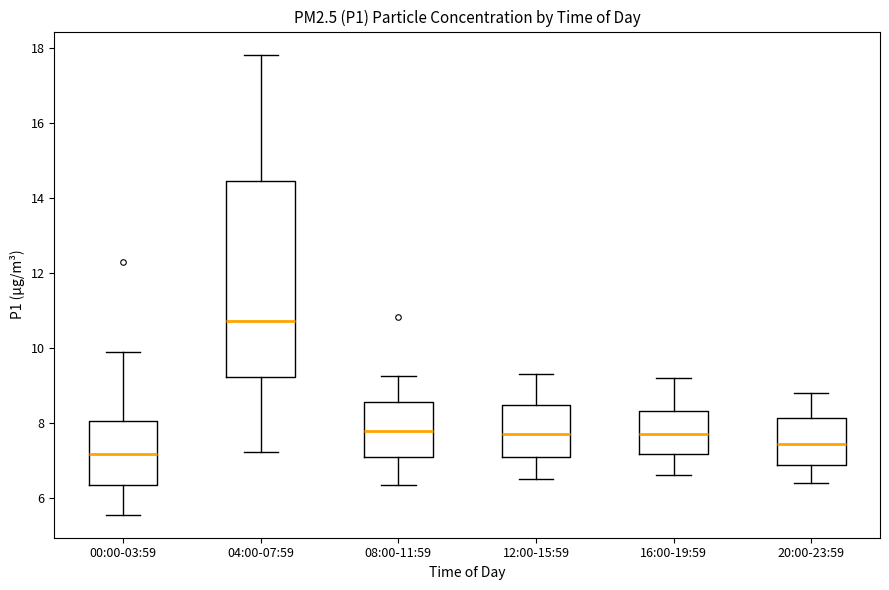

Where is the upper edge of the box for 20:00-23:59 on the y-axis? The values are not printed on the chart, so give them approximately, as read against the axis.

8.2